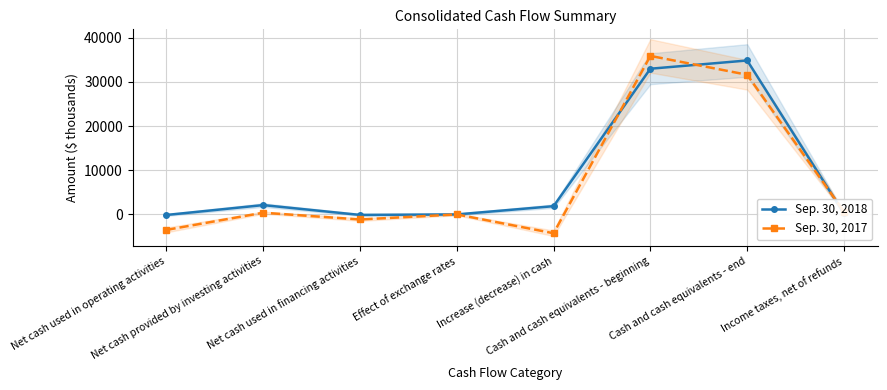

At which category does Sep. 30, 2018 reach its first local peak?

Net cash provided by investing activities